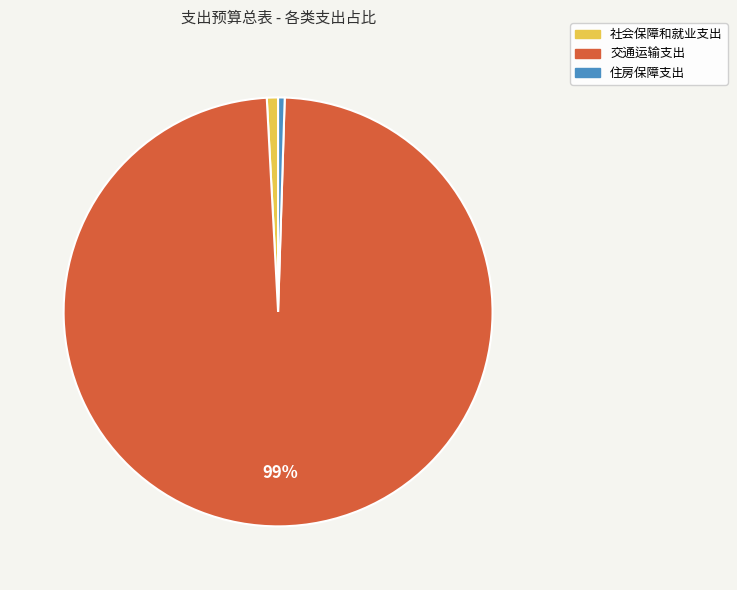

Combined, do 社会保障和就业支出 and 住房保障支出 account for over 50%?

No